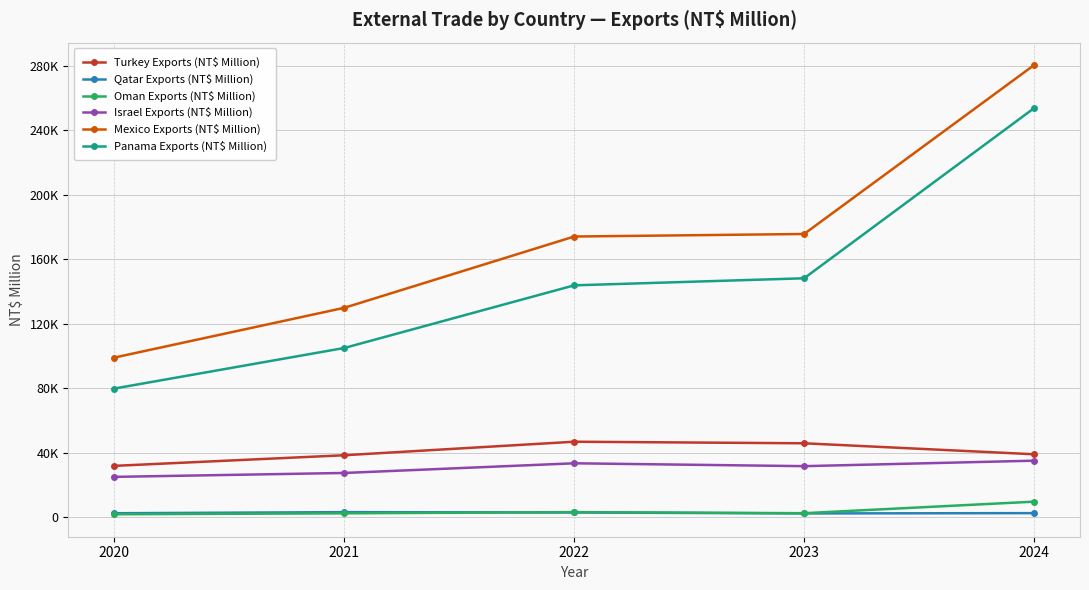

Reading right to left, transcribe all the data shown in this chart.

Turkey Exports (NT$ Million): 38924	45742	46709	38319	31724
Qatar Exports (NT$ Million): 2380	2200	2777	2996	2313
Oman Exports (NT$ Million): 9504	2339	3016	2267	1677
Israel Exports (NT$ Million): 34938	31544	33316	27317	24891
Mexico Exports (NT$ Million): 280489	175662	174092	129845	98956
Panama Exports (NT$ Million): 253748	148165	143786	104905	79729